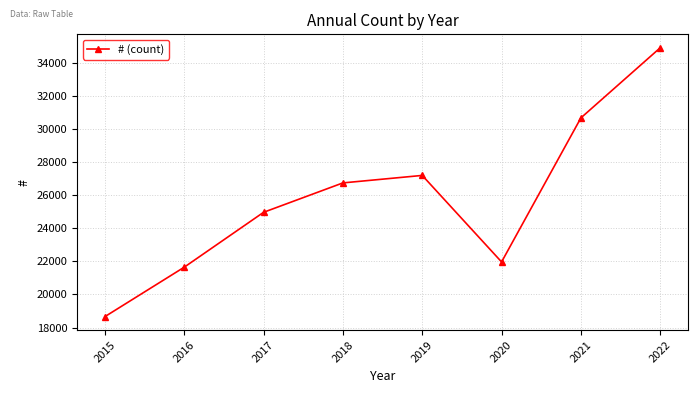

Count the number of categories in the chart.

8